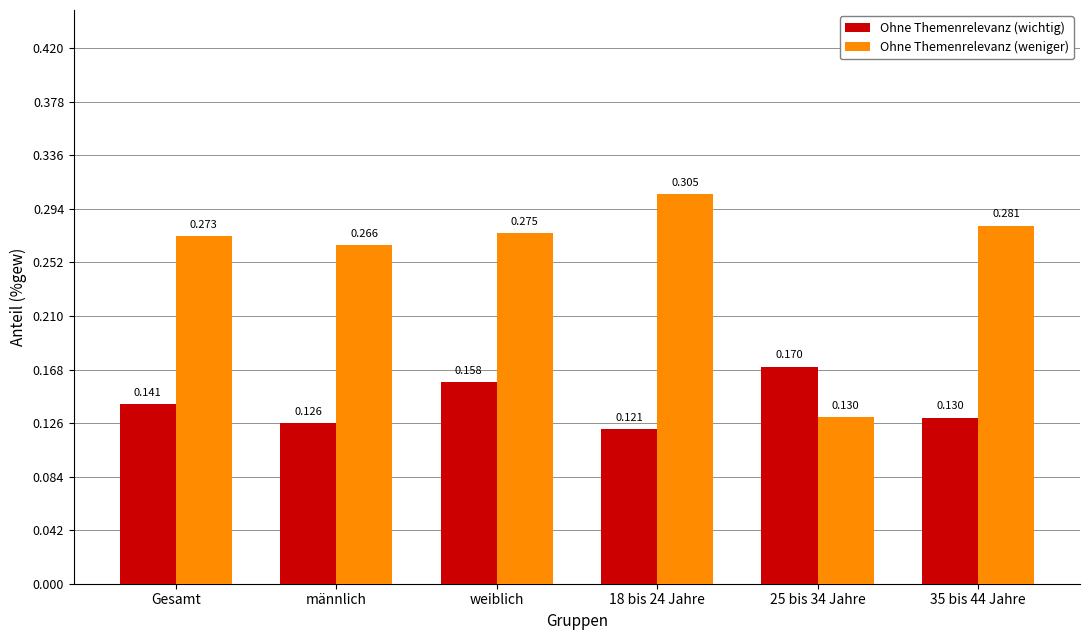

At which category is the sum across all series the highest?

weiblich